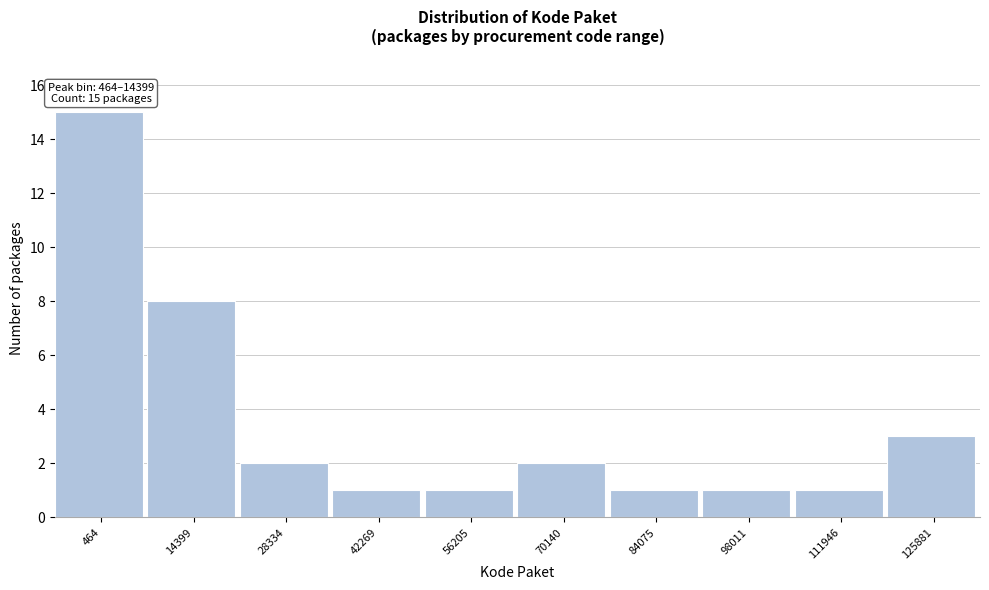

Reading left to right, list all the values displayed in this chart.

15	8	2	1	1	2	1	1	1	3